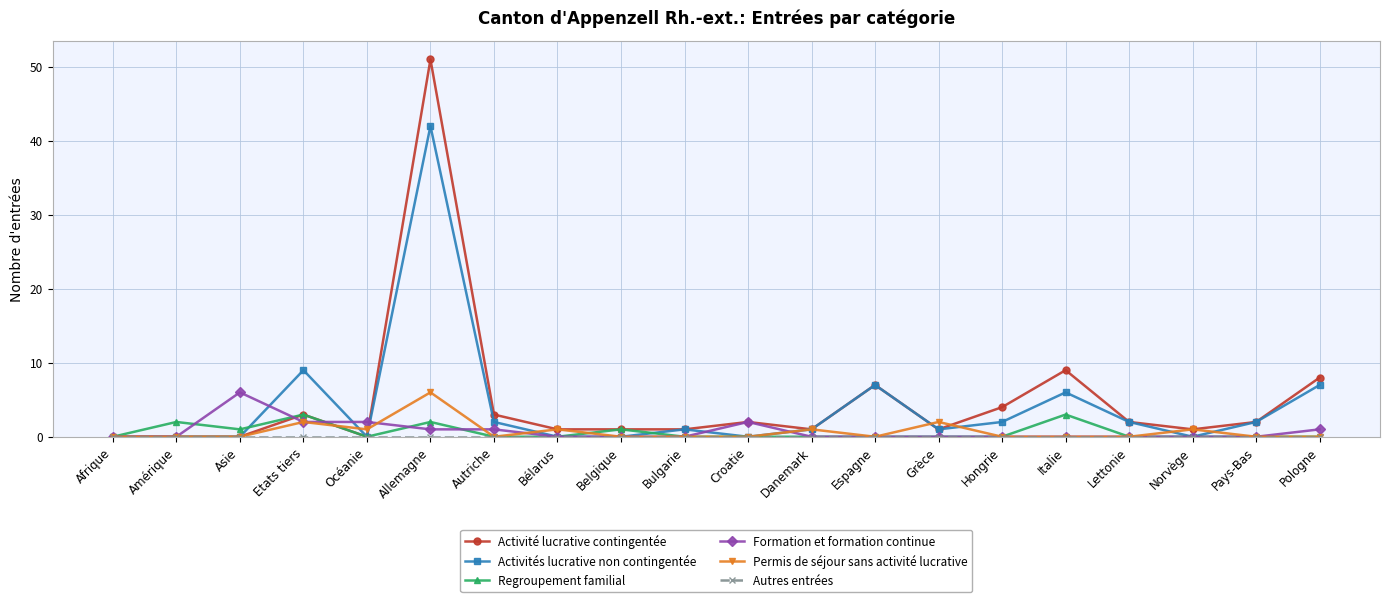

What is the value of the Activités lucrative non contingentée point at the 17th from the left?

2